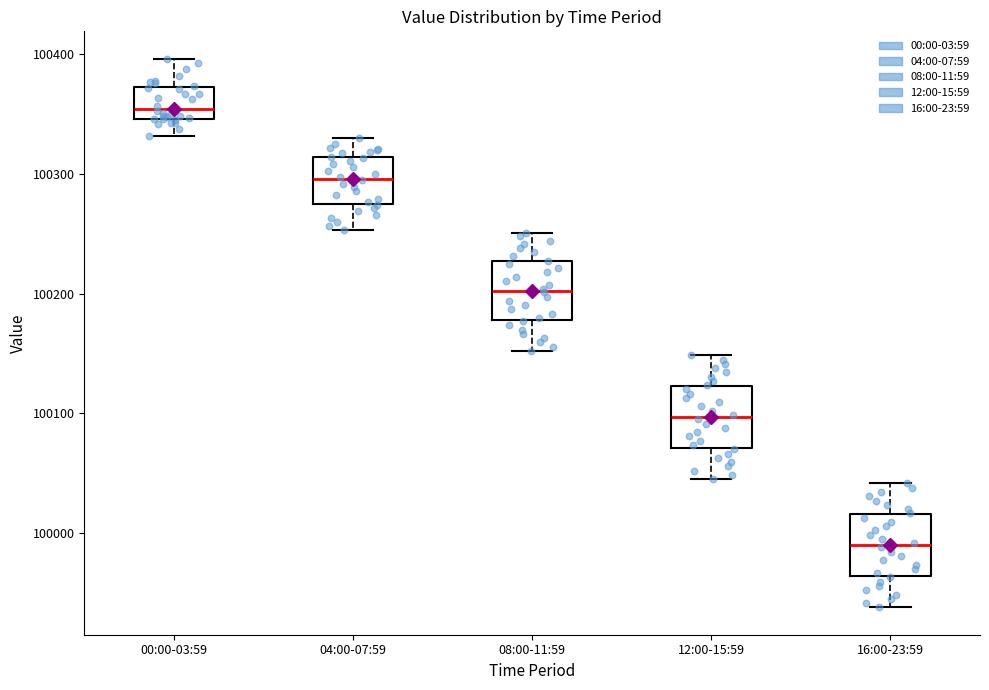

Where is the upper edge of the box for 04:00-07:59 on the y-axis? The values are not printed on the chart, so give them approximately, as read against the axis.

100310